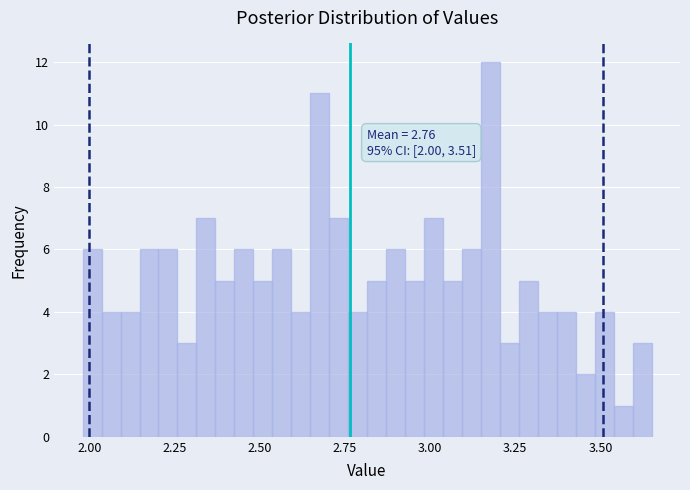

Read against the x-axis, roughly where is the centre of the tallest bar?

3.20